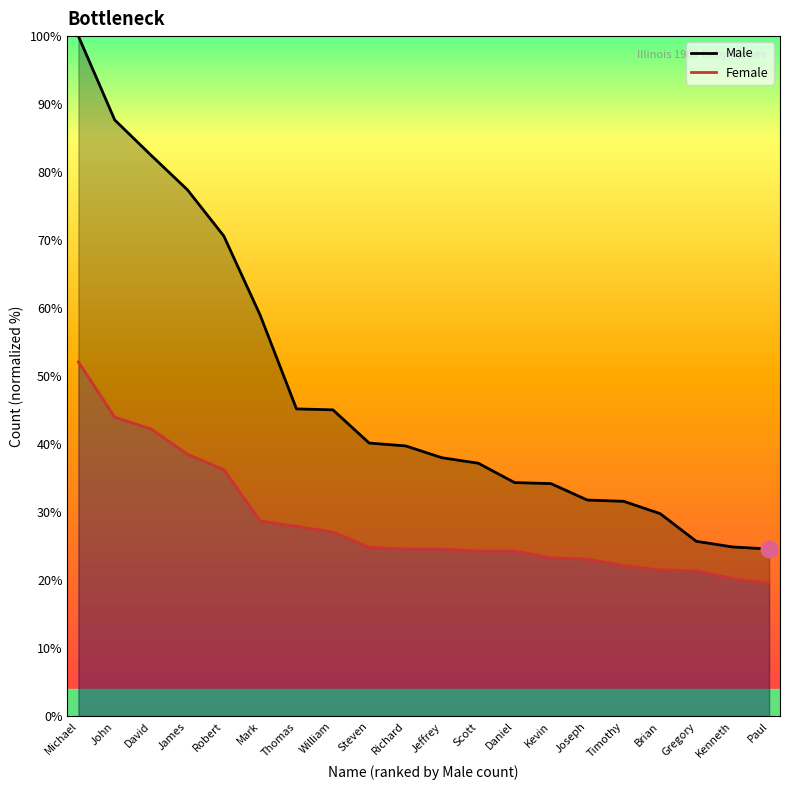

At which label does Female reach its peak?

Michael